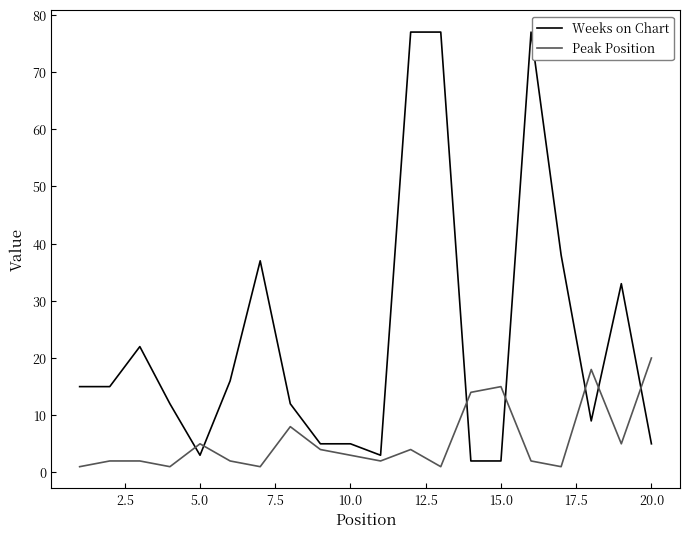

What is the maximum value for Peak Position?

20